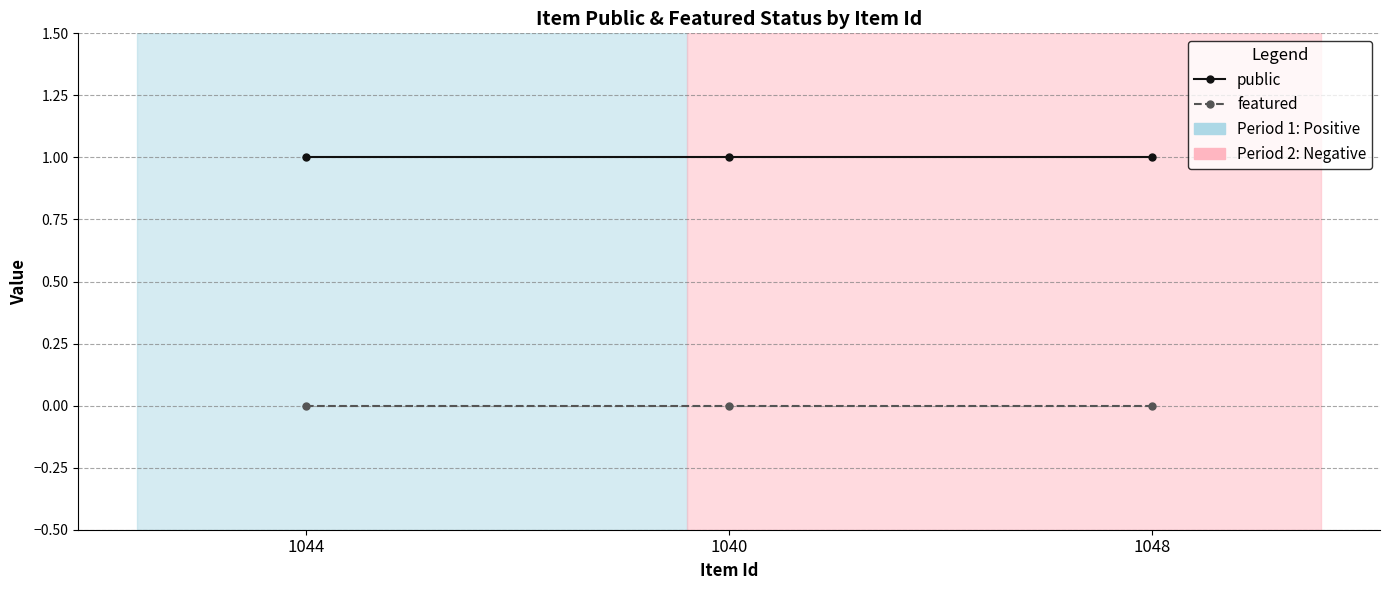

At how many categories does at least one series exceed 0?

3